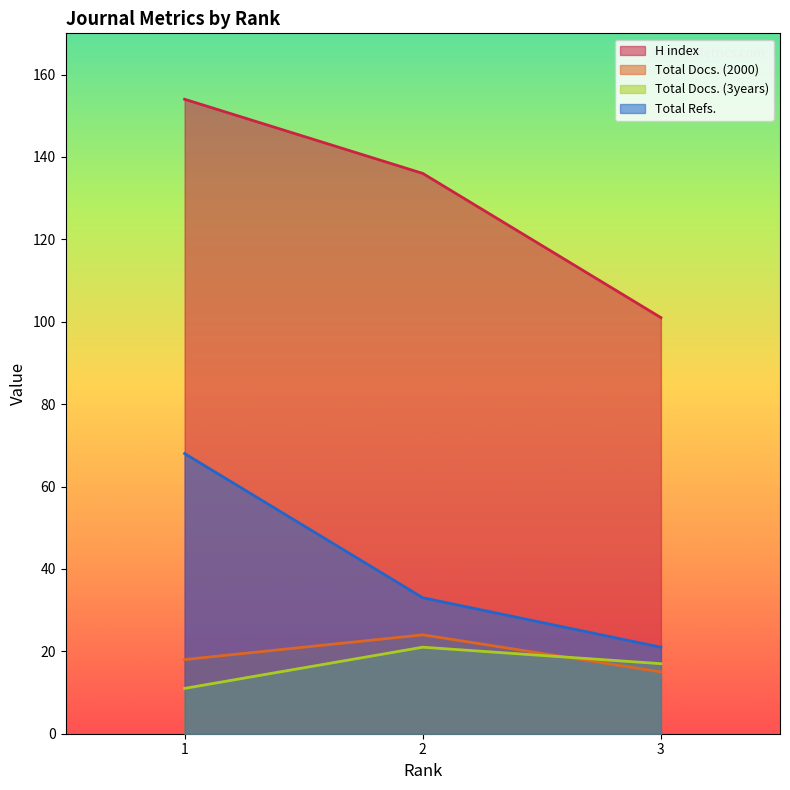

Where is Total Refs. nearest to the value 44?

2